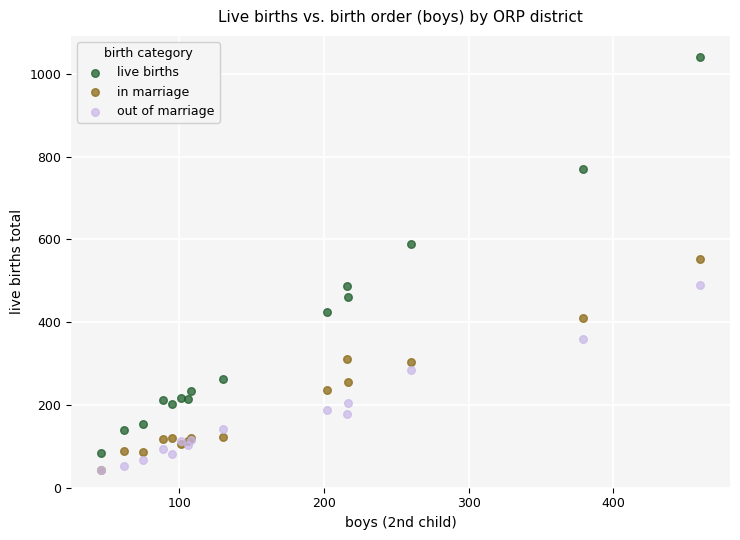

What are all the series names shown in the legend?

live births, in marriage, out of marriage